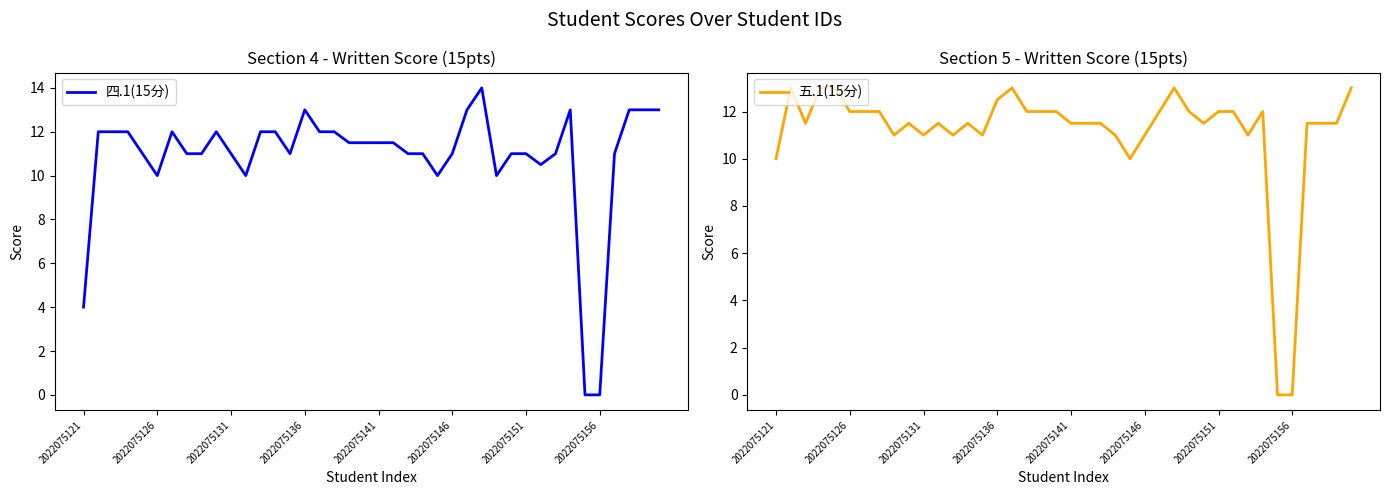

What is the highest value of the 四.1(15分) series?

14.0